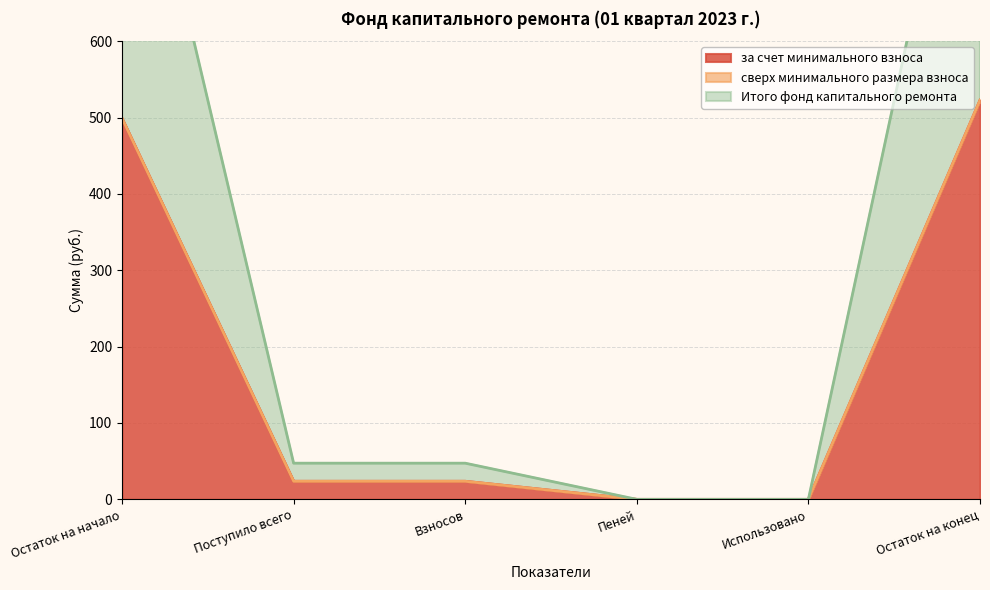

Is it true that за счет минимального взноса equals 0.0 at Использовано?

True